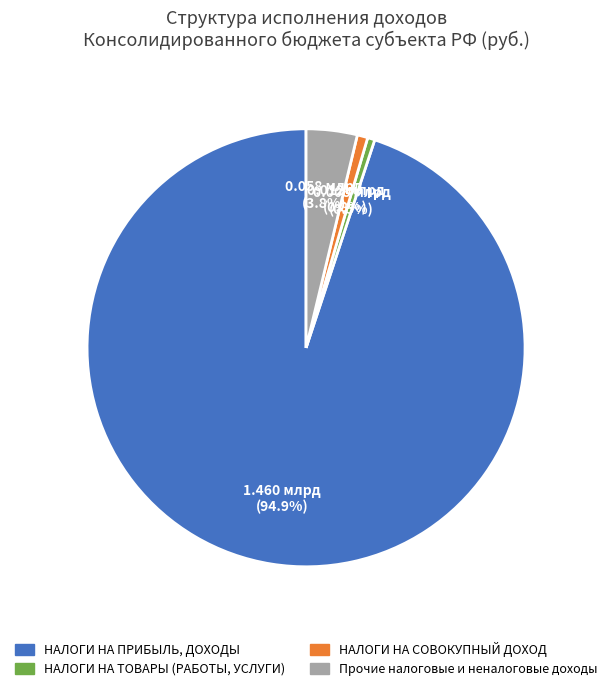

Does any single category account for the majority?

Yes